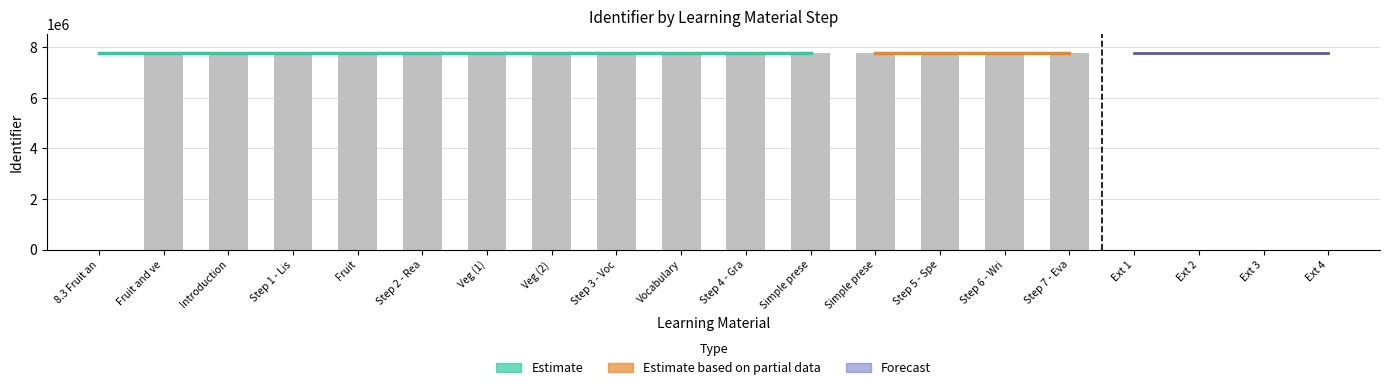

List the labels in order of value, smallest first.

8.3 Fruit an, Fruit and ve, Introduction, Step 1 - Lis, Fruit, Step 2 - Rea, Veg (1), Veg (2), Step 3 - Voc, Vocabulary, Step 4 - Gra, Simple prese, Simple prese, Step 5 - Spe, Step 6 - Wri, Step 7 - Eva